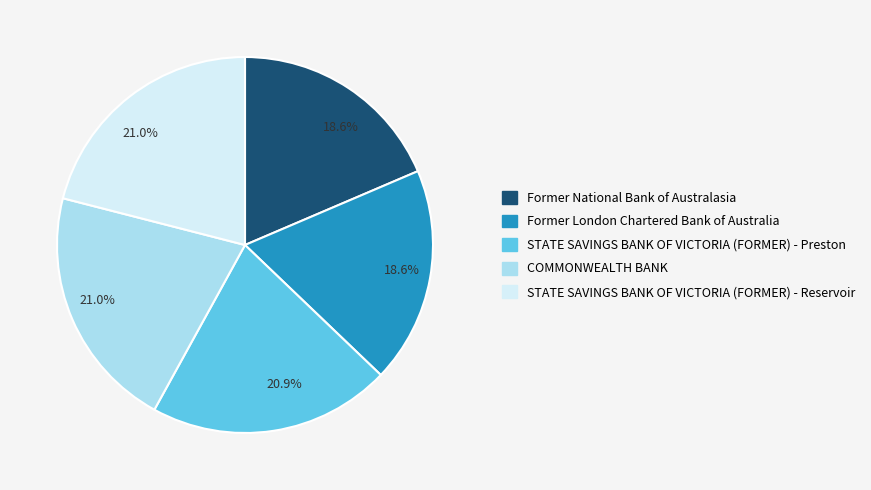

Does any single category account for the majority?

No